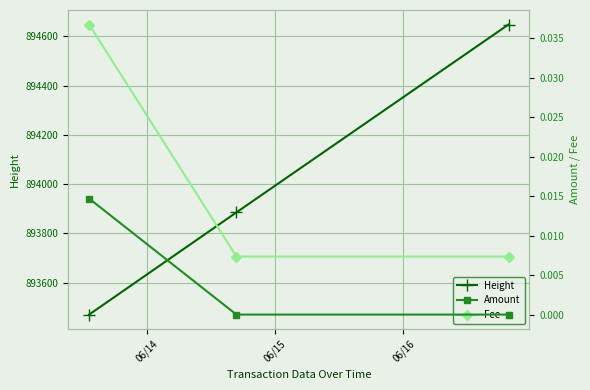

What is the lowest value of the Height series?

893470